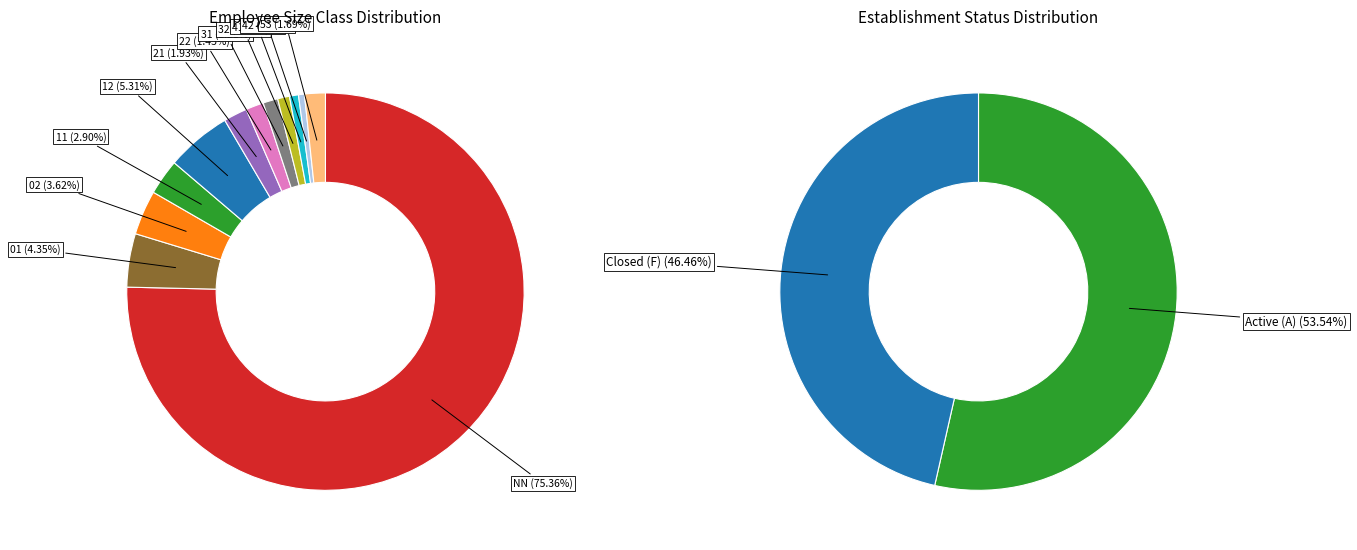

What is the smallest slice in the pie chart?

42